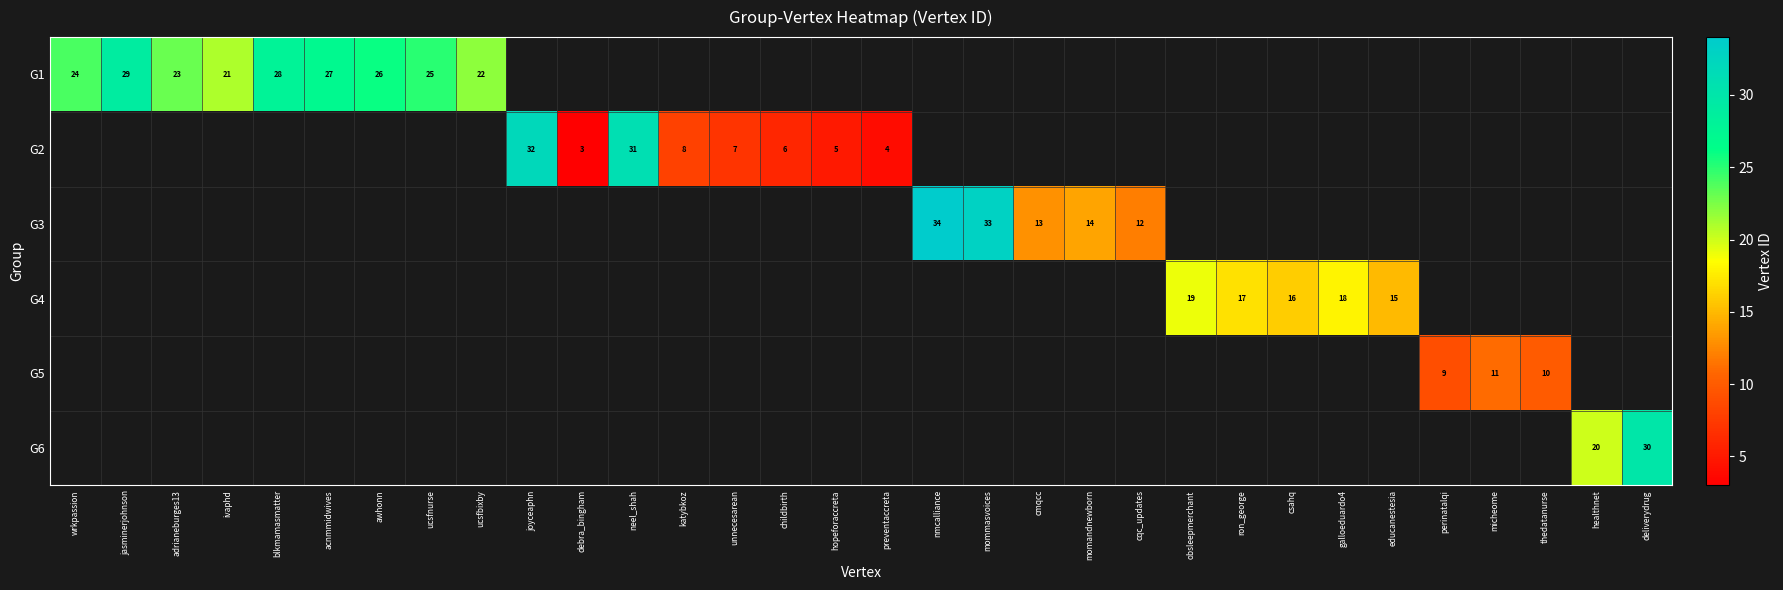

True or false: G2 has a value of 4 at preventaccreta.

True